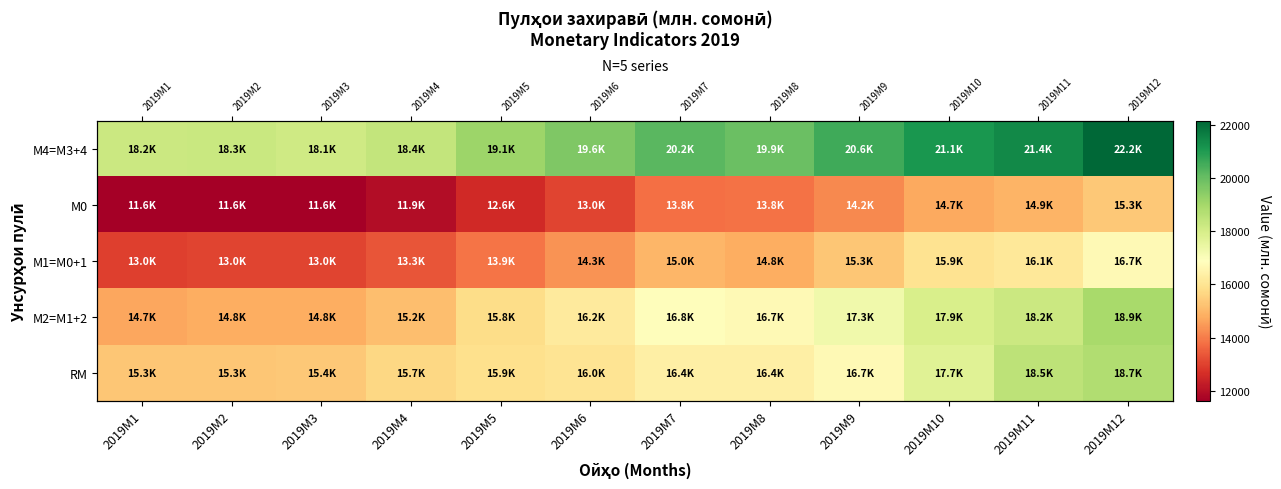

Between 2019M9 and 2019M10, which is larger?

2019M10